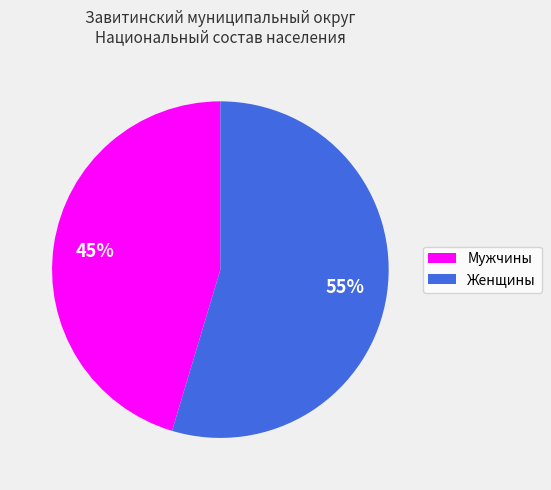

Is there a majority slice in this chart?

Yes